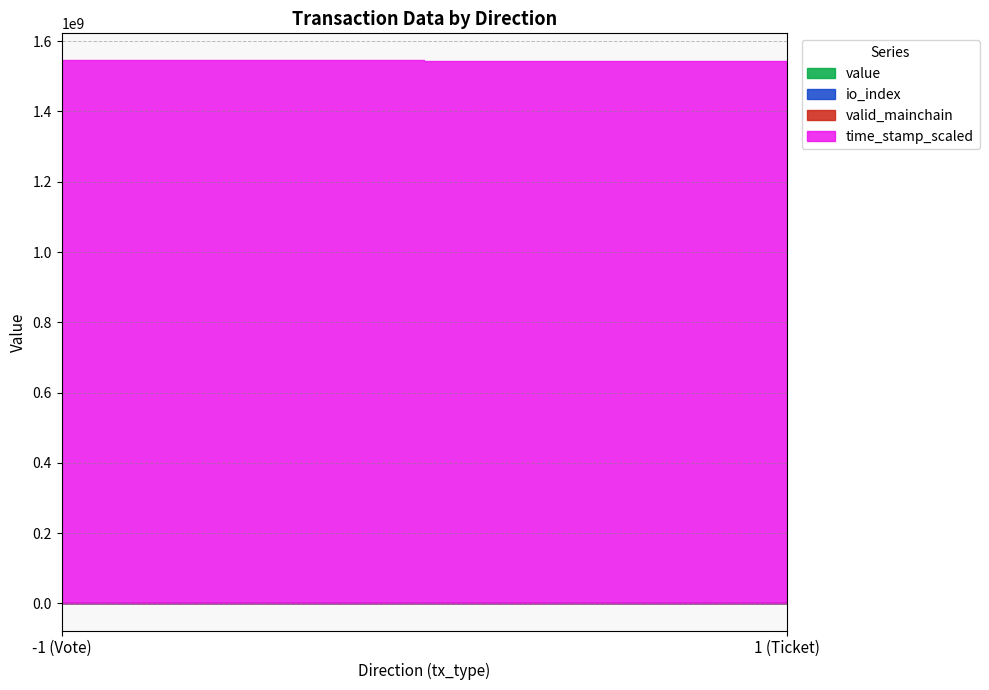

How many lines are shown in the chart?

4